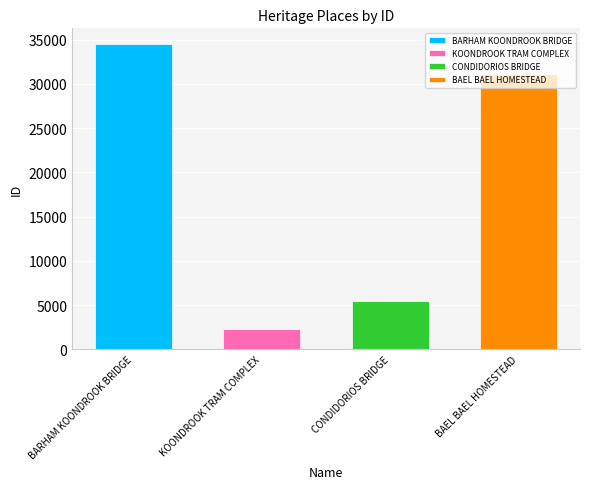

What is the value of the 4th bar from the left?

31077